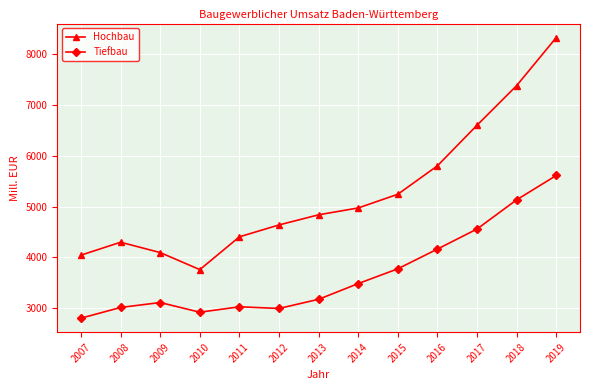

What is the lowest value of the Hochbau series?

3757